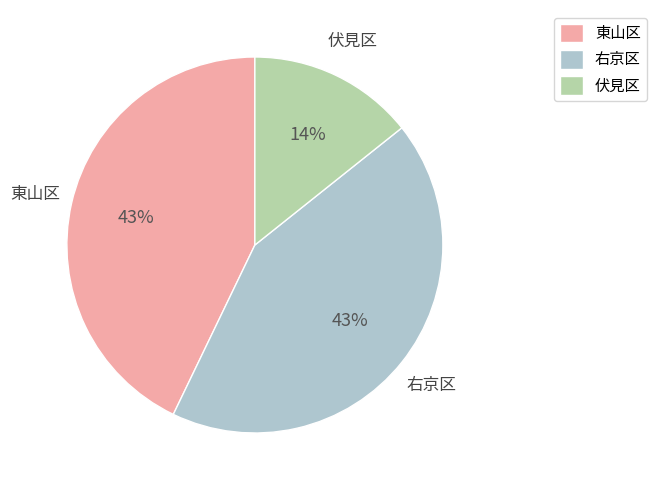

The 東山区 slice represents 55% of the pie. True or false?

False